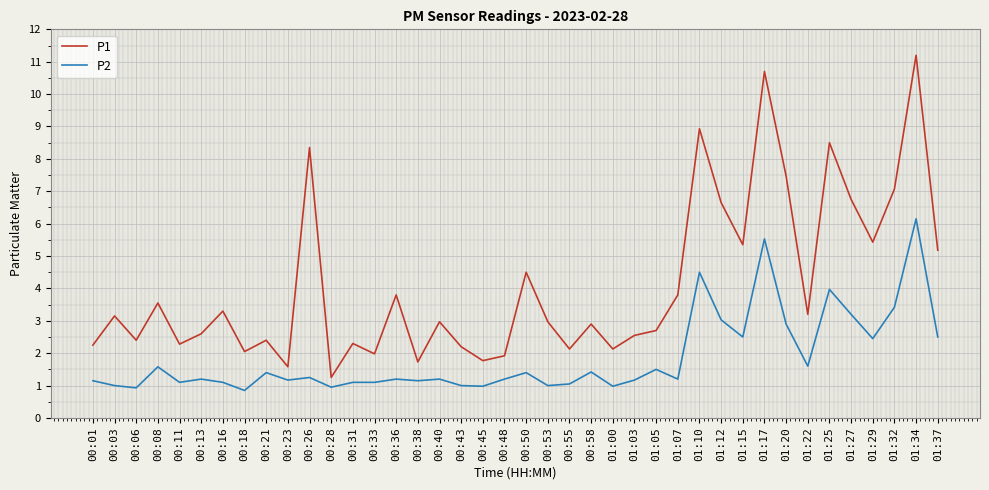

What is the average value of the P1 series?

4.1